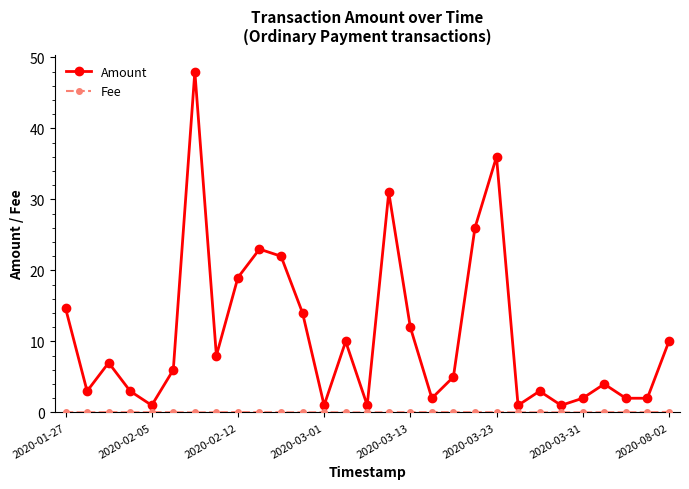

How many interior local peaks does the Amount series have?

8